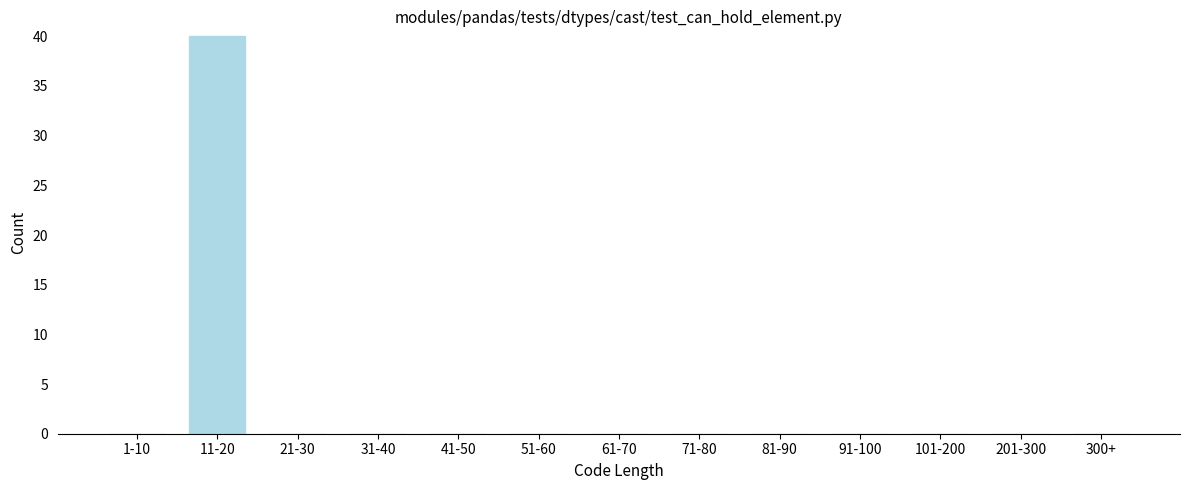

Reading right to left, transcribe all the data shown in this chart.

300+=0	201-300=0	101-200=0	91-100=0	81-90=0	71-80=0	61-70=0	51-60=0	41-50=0	31-40=0	21-30=0	11-20=40	1-10=0